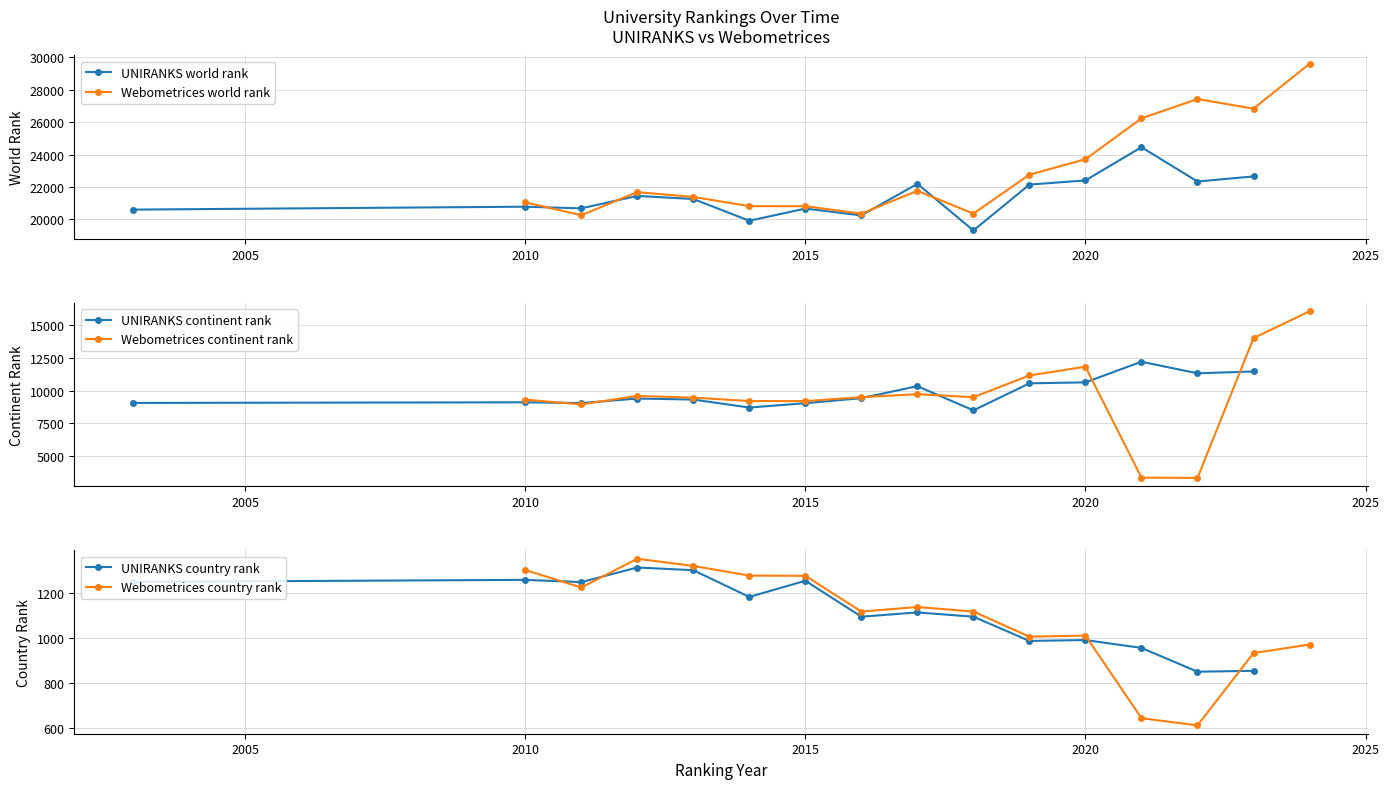

True or false: Webometrices country rank has more than 0 points higher than both neighbors.

True